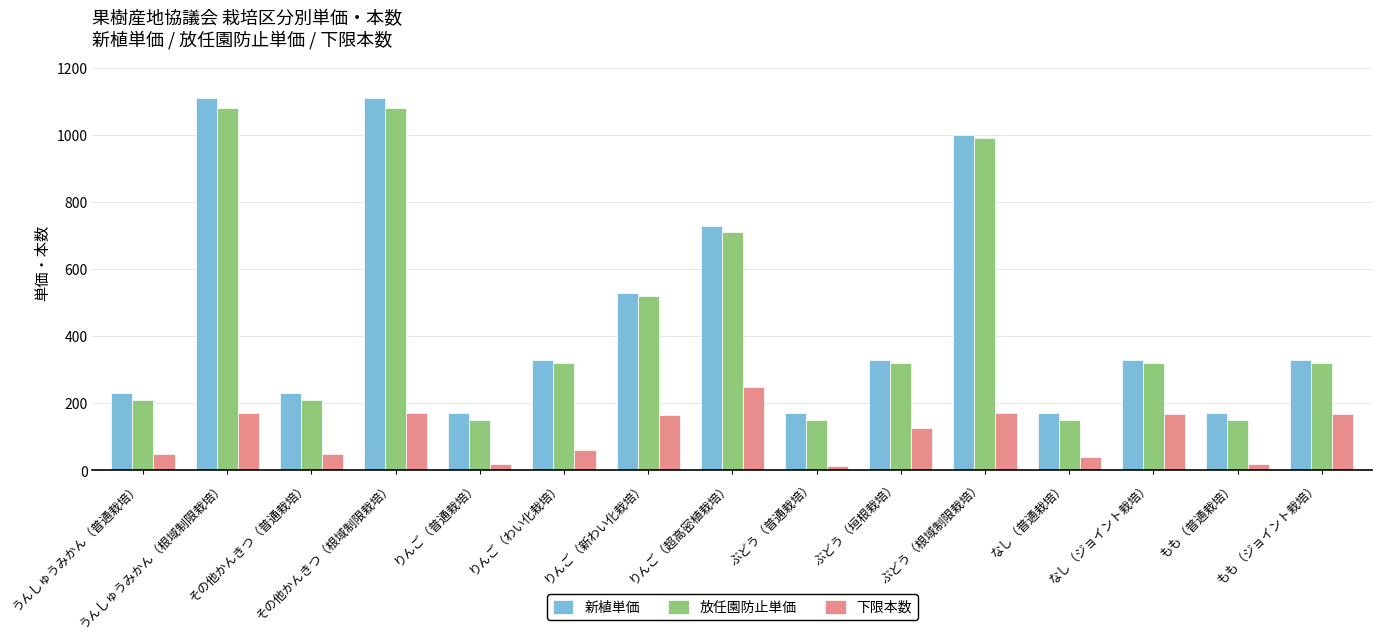

How many data points in 新植単価 are less than 330?

6